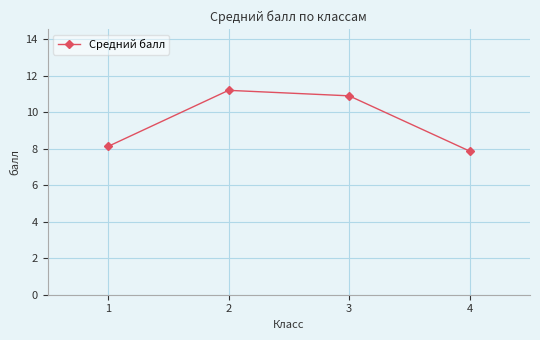

What is the change in value from 1 to 4?

-0.3